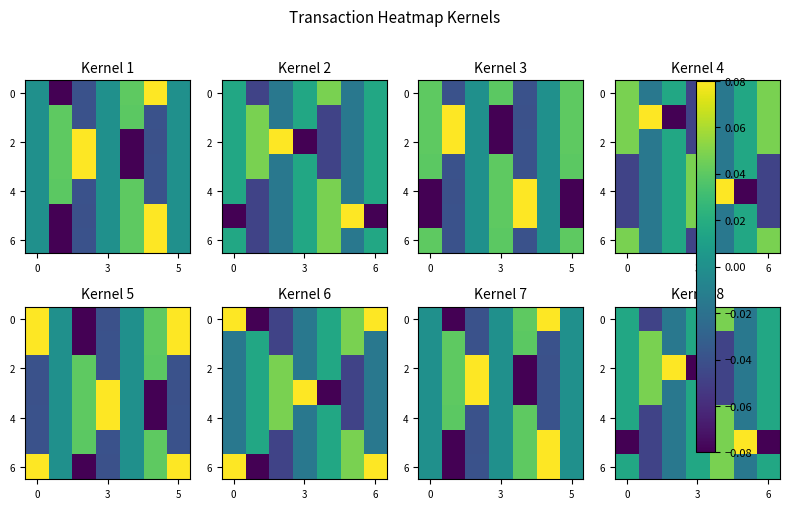

How many data points in 2 are less than 0?

3